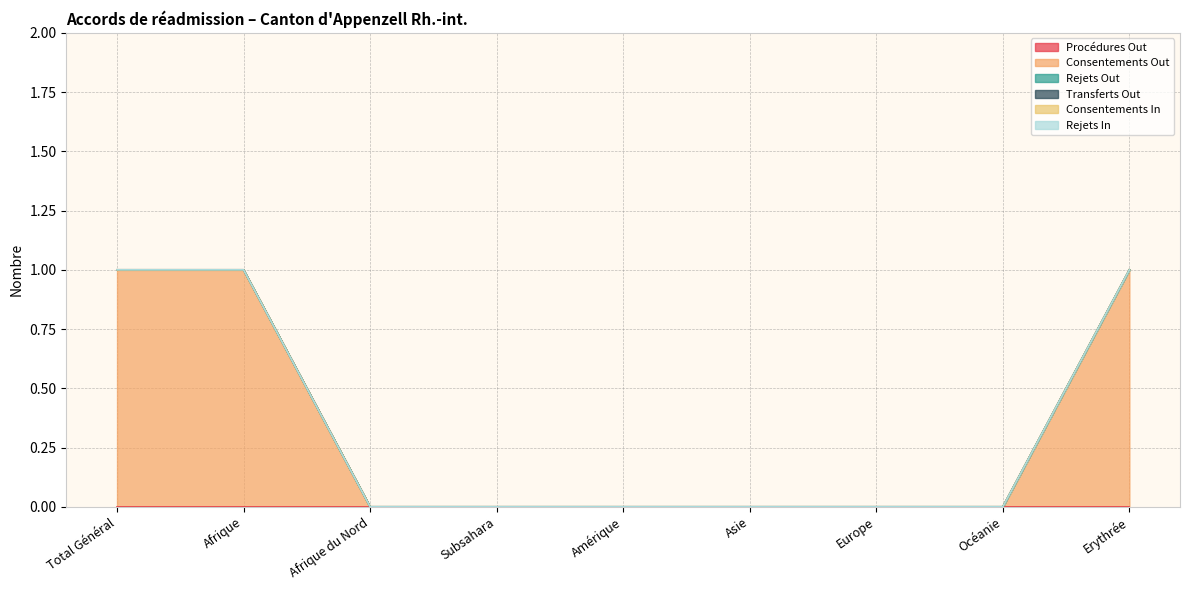

Count the number of data series in this chart.

6